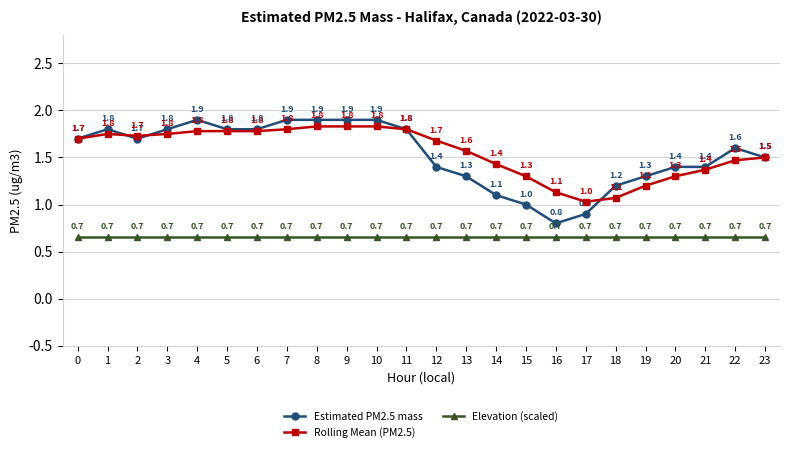

Is this an area chart (filled region under the line)?

No